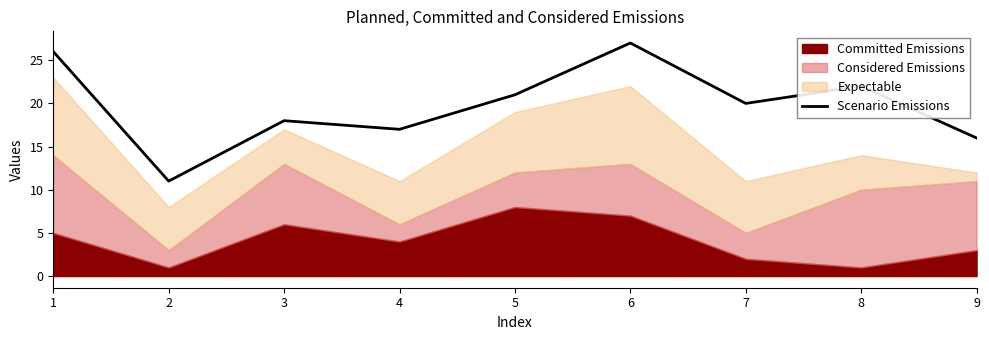

What is the sum of all values?

178